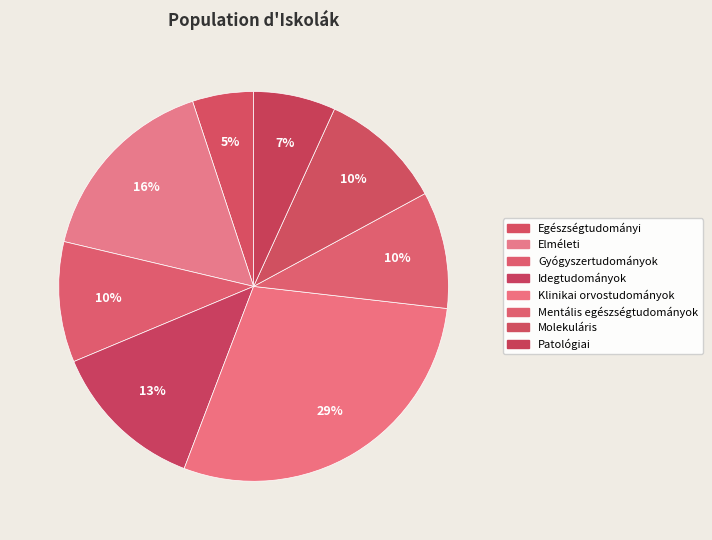

To the nearest percent, what portion does Idegtudományok represent?

13%